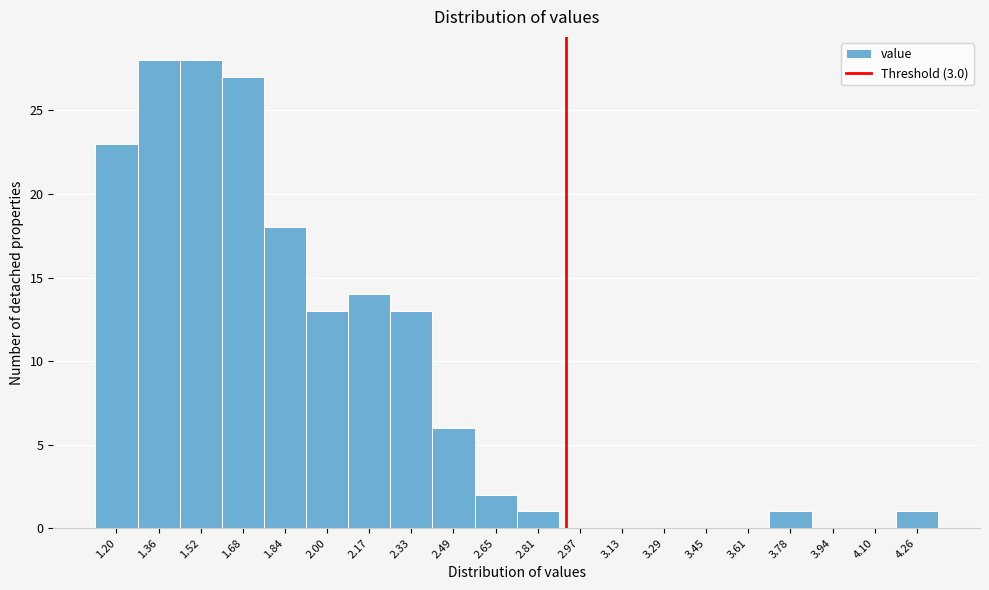

Reading left to right, what are all the values shown in this chart?

1.20=23	1.36=28	1.52=28	1.68=27	1.84=18	2.00=13	2.17=14	2.33=13	2.49=6	2.65=2	2.81=1	2.97=0	3.13=0	3.29=0	3.45=0	3.61=0	3.78=1	3.94=0	4.10=0	4.26=1